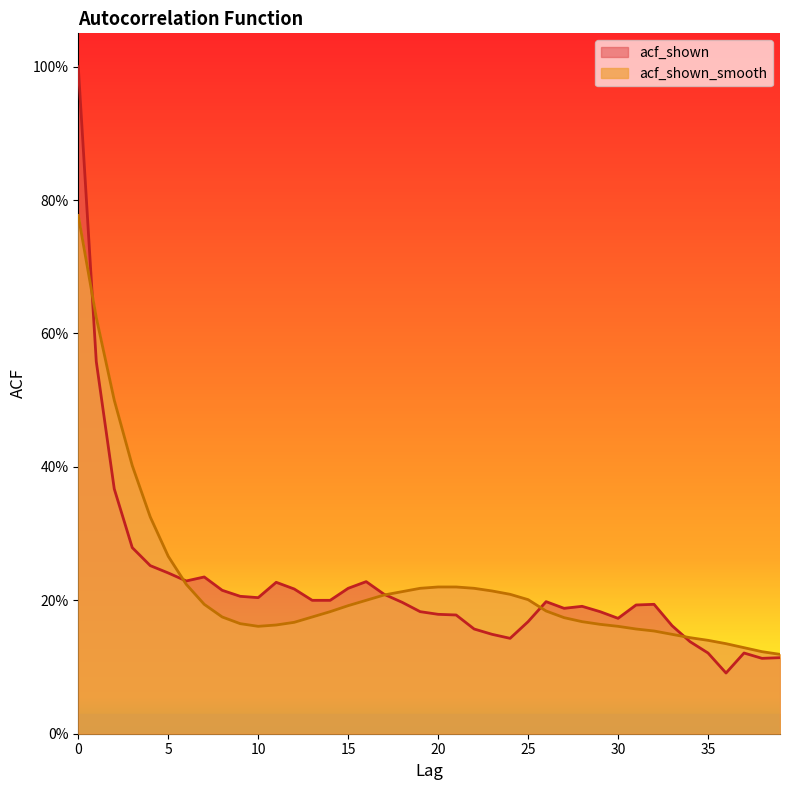

After their last crossing, which series has the higher values: acf_shown or acf_shown_smooth?

acf_shown_smooth